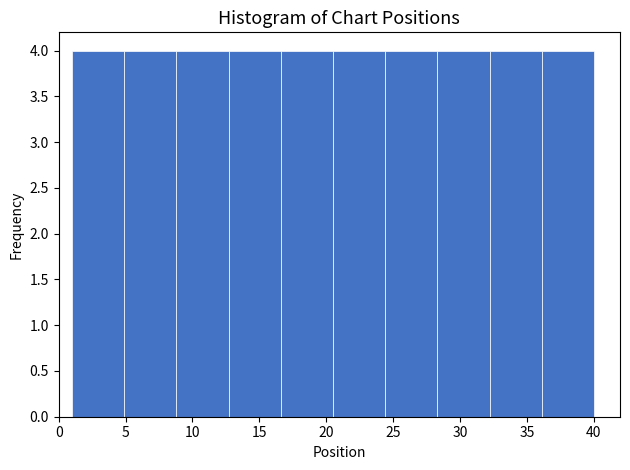

Reading left to right, list every bar in this chart as the range it spans on the x-axis followed by its height. Neither the bar edges nor the heights are printed on the chart, so give them approximately, as read against the axes.

1.0 to 4.9: 4
4.9 to 8.8: 4
8.8 to 12.7: 4
12.7 to 16.6: 4
16.6 to 20.5: 4
20.5 to 24.4: 4
24.4 to 28.3: 4
28.3 to 32.2: 4
32.2 to 36.1: 4
36.1 to 40.0: 4